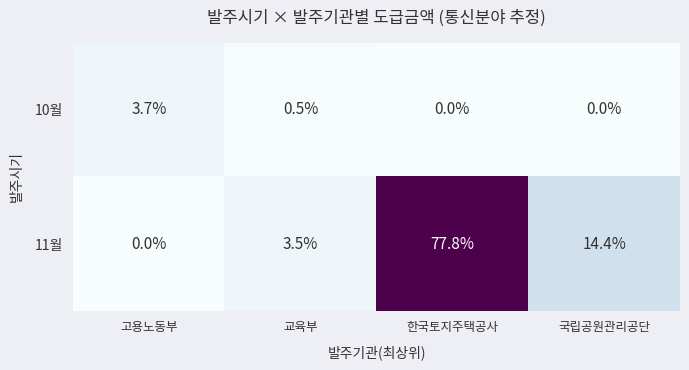

At which category is the sum across all series the highest?

한국토지주택공사